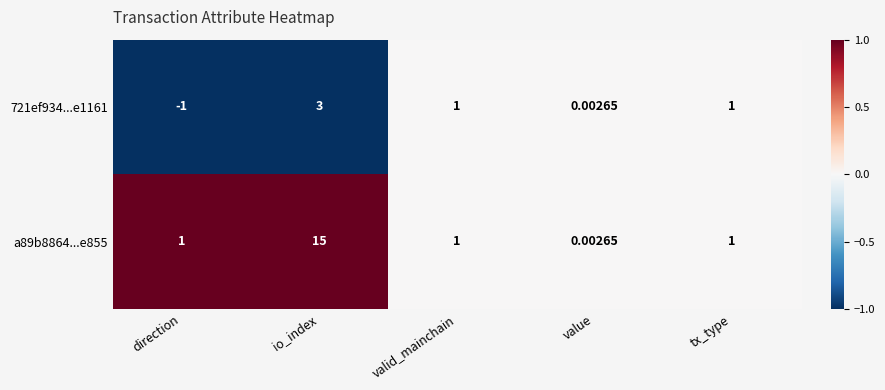

At which category does the chart reach its minimum across all series?

direction